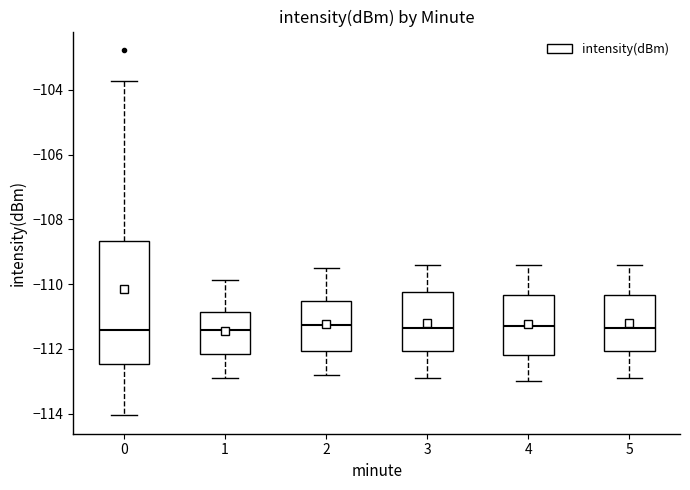

Reading left to right, transcribe this box plot: for each box, give where its median line is, the range the box spans, and where its two whiskers end, as read against the y-axis. The values are not printed on the chart, so give them approximately, as read against the axis.

0: median -111.4, box -112.4 to -108.6, whiskers -114.0 to -103.8
1: median -111.4, box -112.2 to -110.8, whiskers -113.0 to -109.8
2: median -111.2, box -112.0 to -110.6, whiskers -112.8 to -109.4
3: median -111.4, box -112.0 to -110.2, whiskers -112.8 to -109.4
4: median -111.2, box -112.2 to -110.4, whiskers -113.0 to -109.4
5: median -111.4, box -112.0 to -110.4, whiskers -112.8 to -109.4